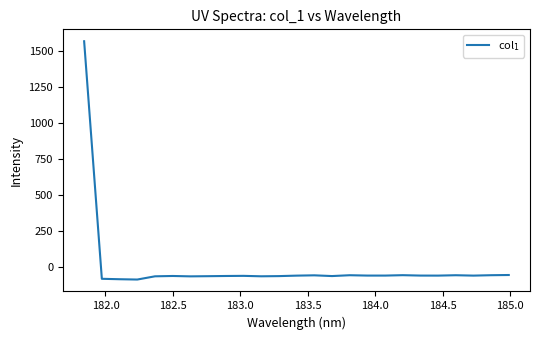

What is the smallest value displayed?

-85.3